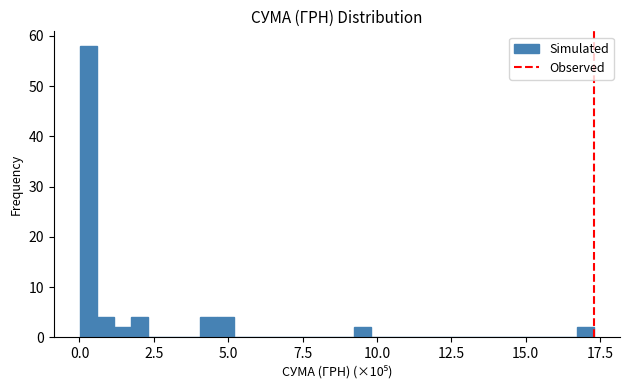

Around what value on the x-axis is the tallest bar? Give the approximate position of its centre, as read against the axis.

0.5